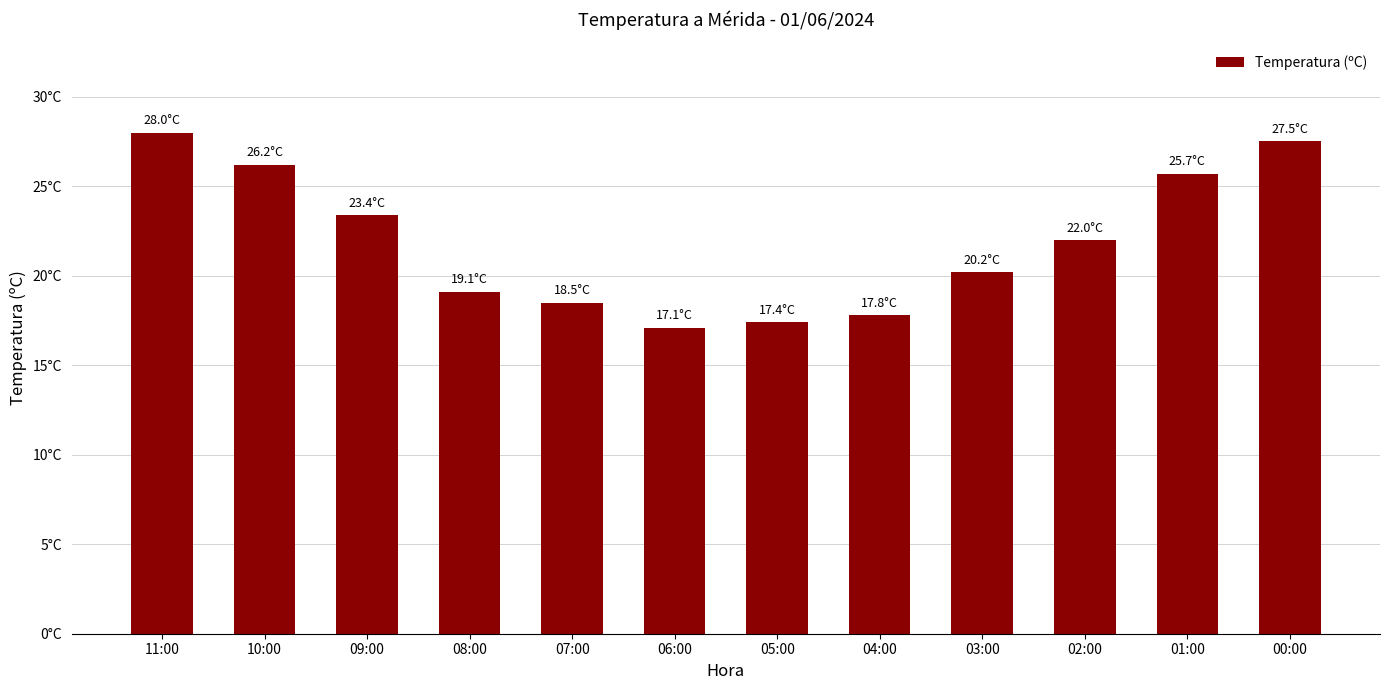

Reading left to right, transcribe all the data shown in this chart.

28.0	26.2	23.4	19.1	18.5	17.1	17.4	17.8	20.2	22.0	25.7	27.5